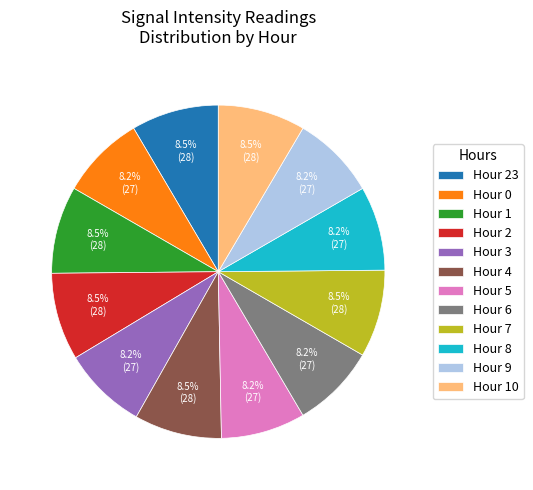

Approximately how many times larger is the value at Hour 8 compared to Hour 4?

1.0